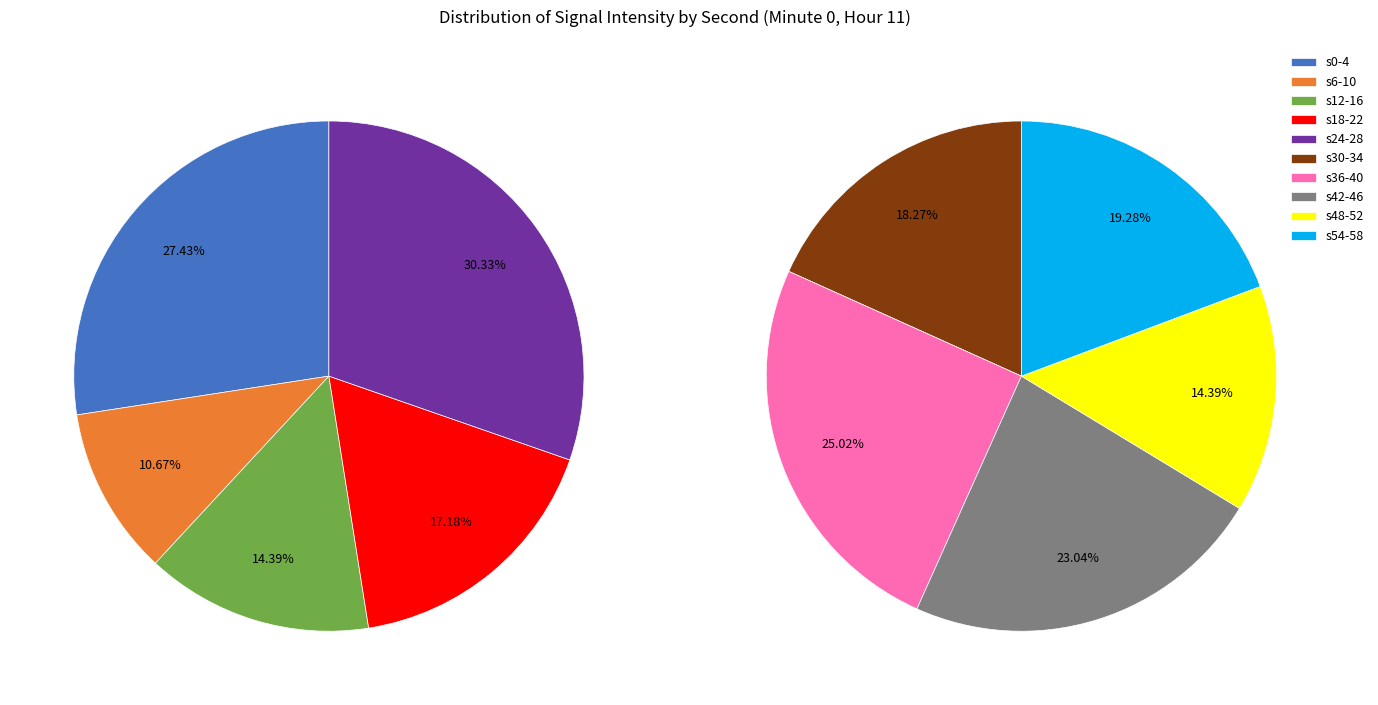

Which slice is the smallest?

6